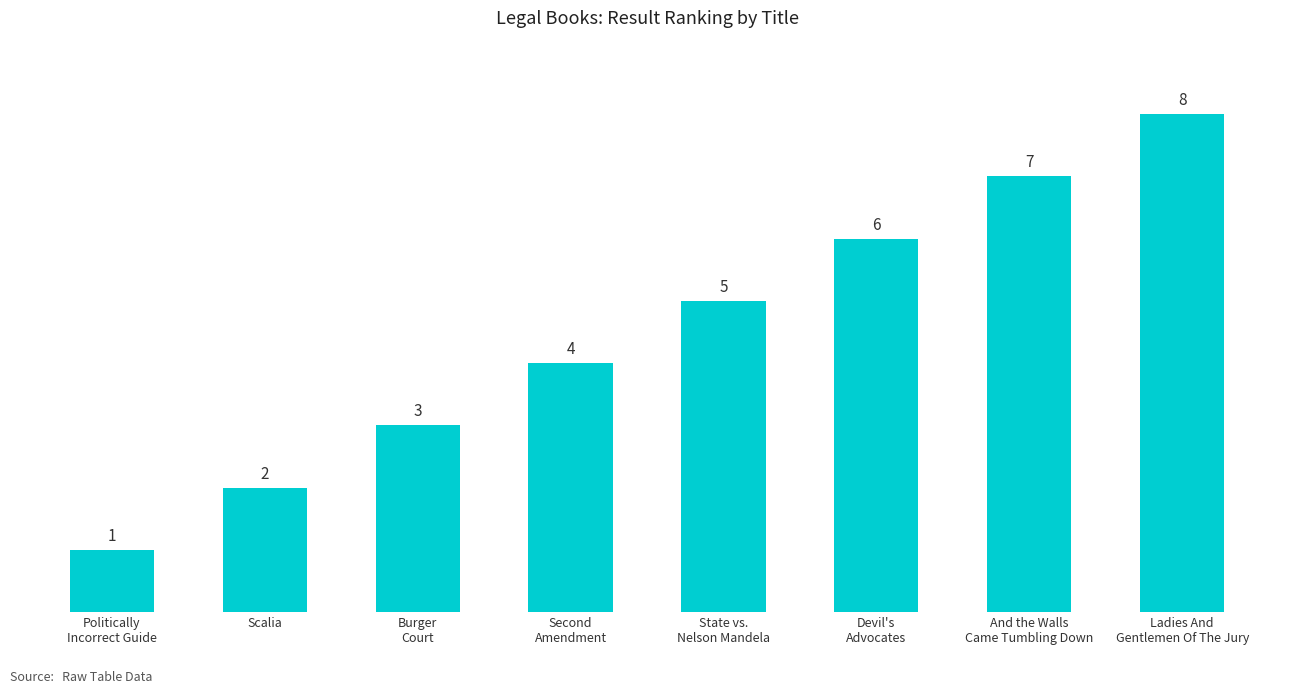

At which category does the chart reach its minimum across all series?

Politically
Incorrect Guide